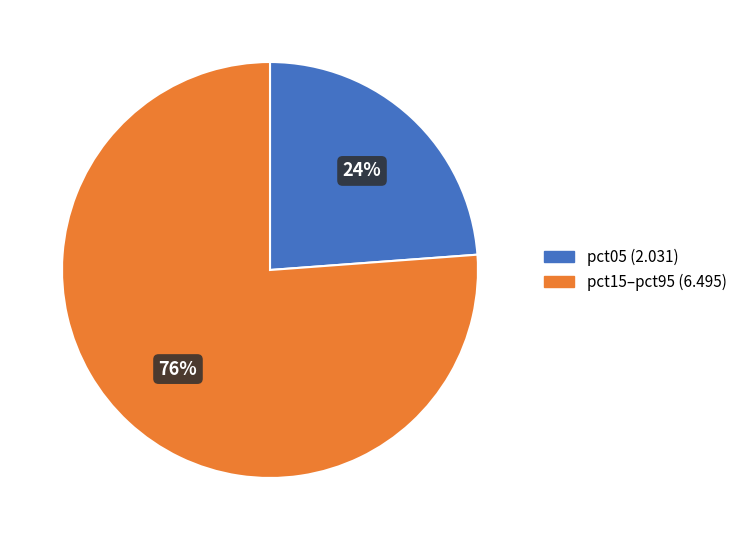

Is there a majority slice in this chart?

Yes